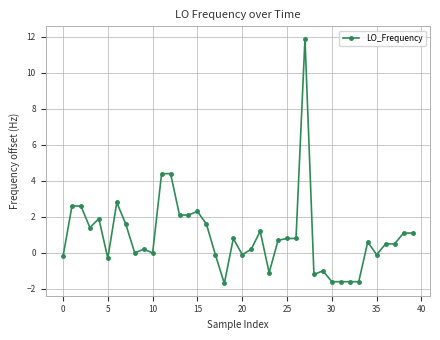

True or false: there are more than 1 points higher than both neighbors.

True